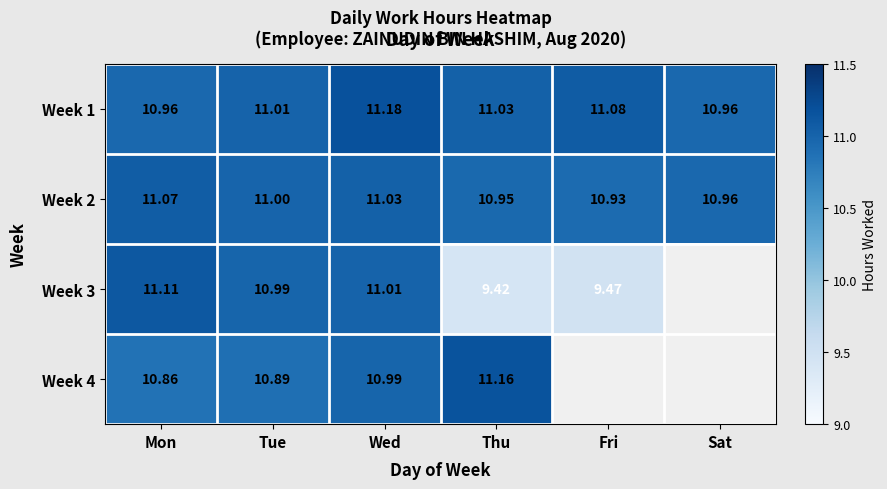

List the labels in order of Week 2 value, largest first.

Mon, Wed, Tue, Sat, Thu, Fri